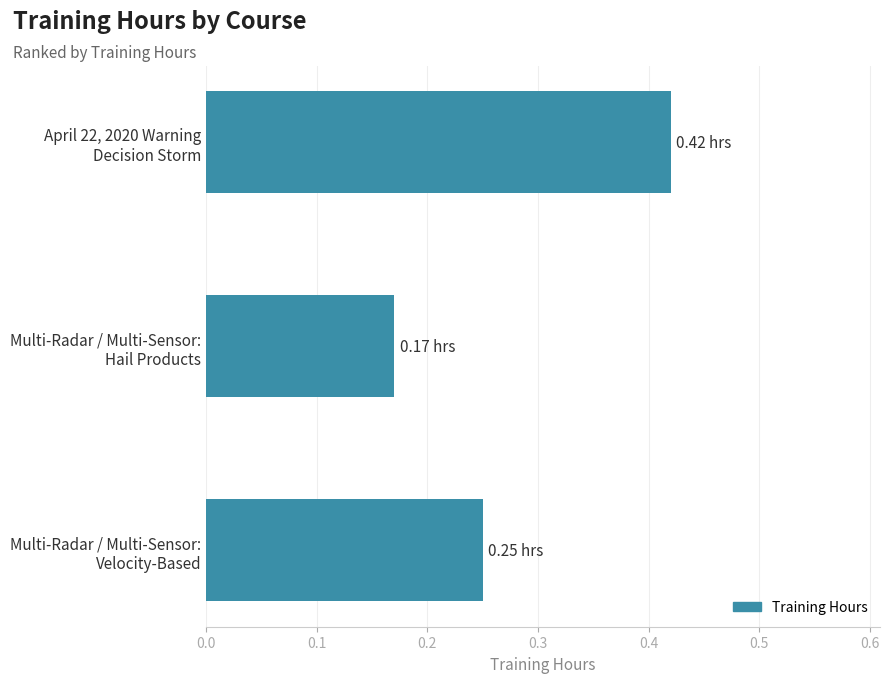

What is the average value?

0.3